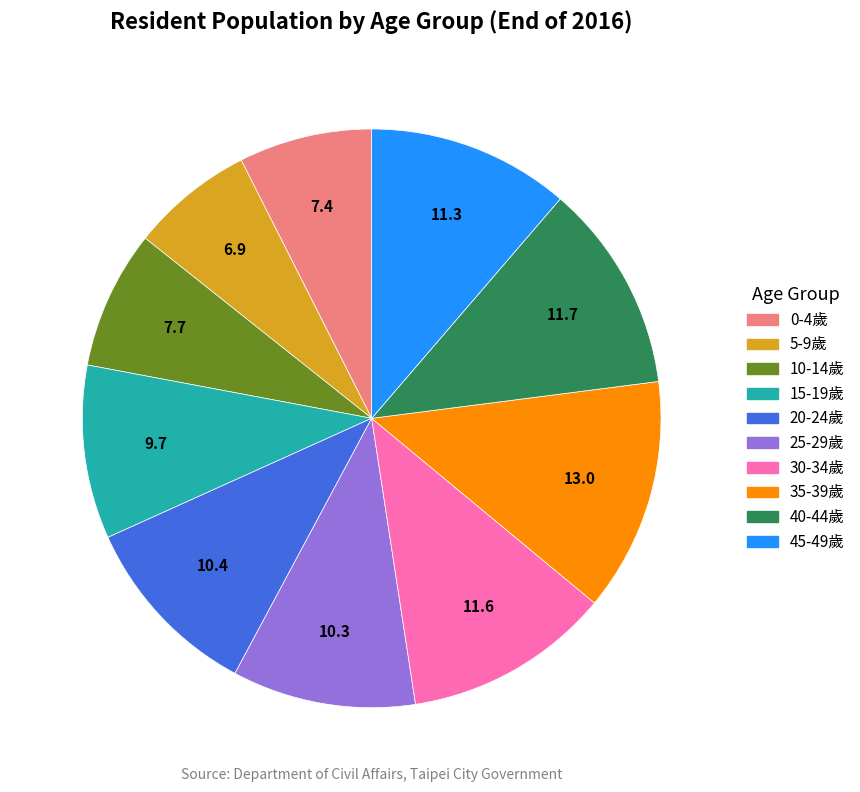

Does 45-49歲 represent more than half of the total?

No